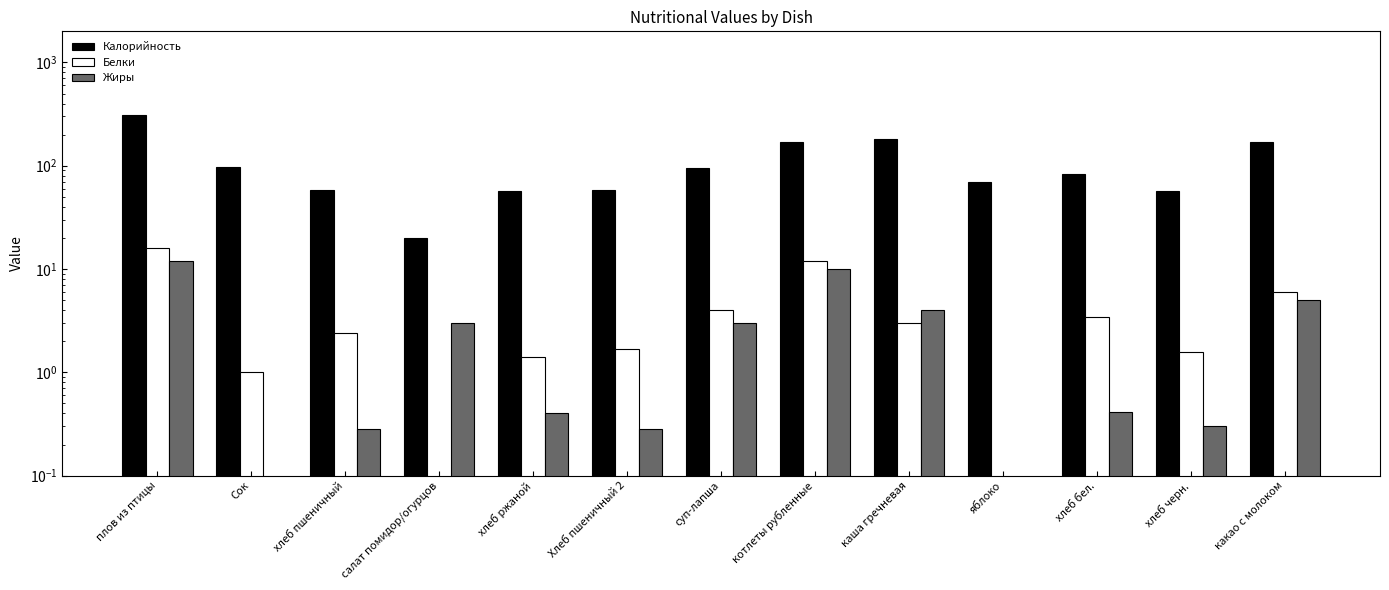

What is the difference between the Жиры values at Хлеб пшеничный 2 and суп-лапша?

2.7